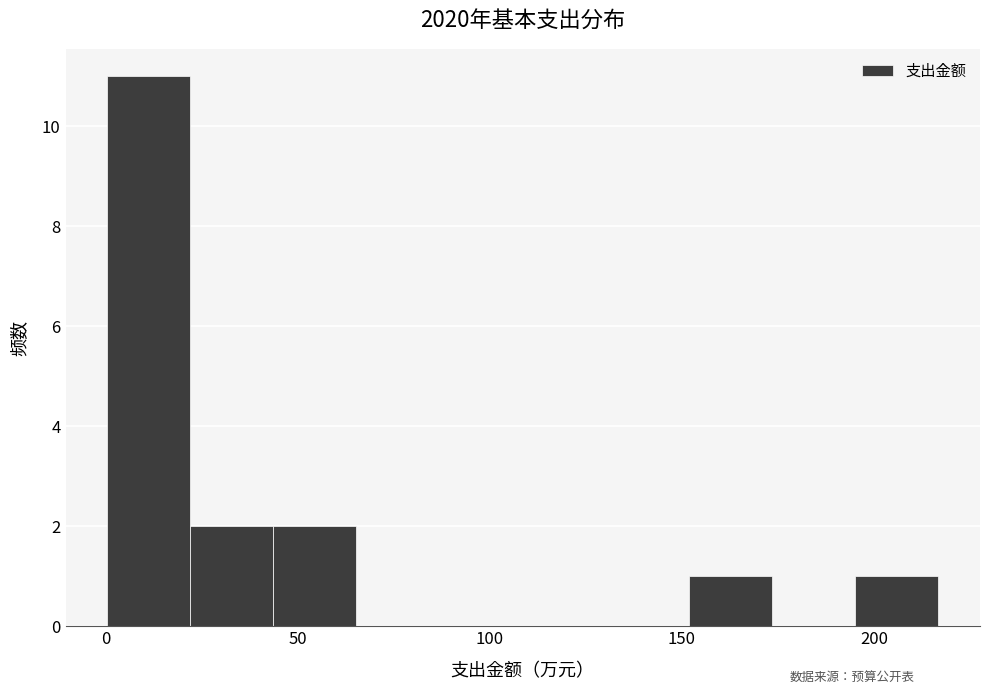

Reading left to right, transcribe this chart: for each bar, give the range it covers on the x-axis and its height. Neither the bar edges nor the heights are printed on the chart, so give them approximately, as read against the axes.

0 to 20: 11
20 to 45: 2
45 to 65: 2
65 to 85: 0
85 to 110: 0
110 to 130: 0
130 to 150: 0
150 to 175: 1
175 to 195: 0
195 to 215: 1